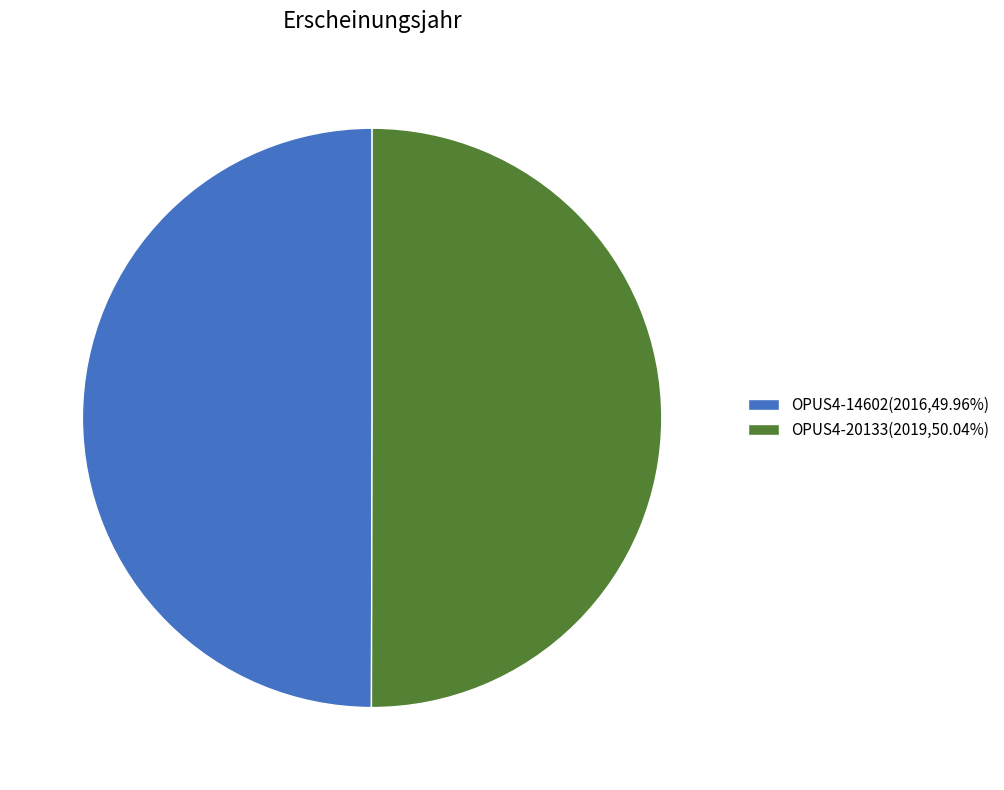

Approximately how many times larger is the value at OPUS4-20133(2019,50.04%) compared to OPUS4-14602(2016,49.96%)?

1.0